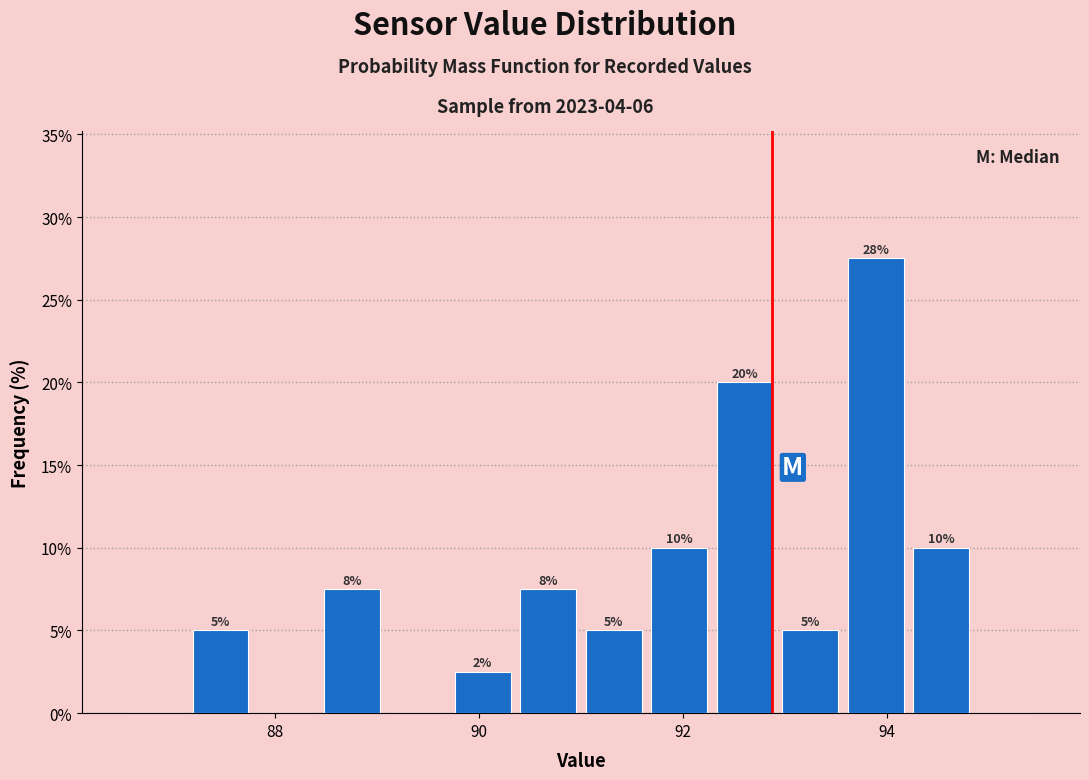

Read against the x-axis, roughly where is the centre of the tallest bar?

93.8